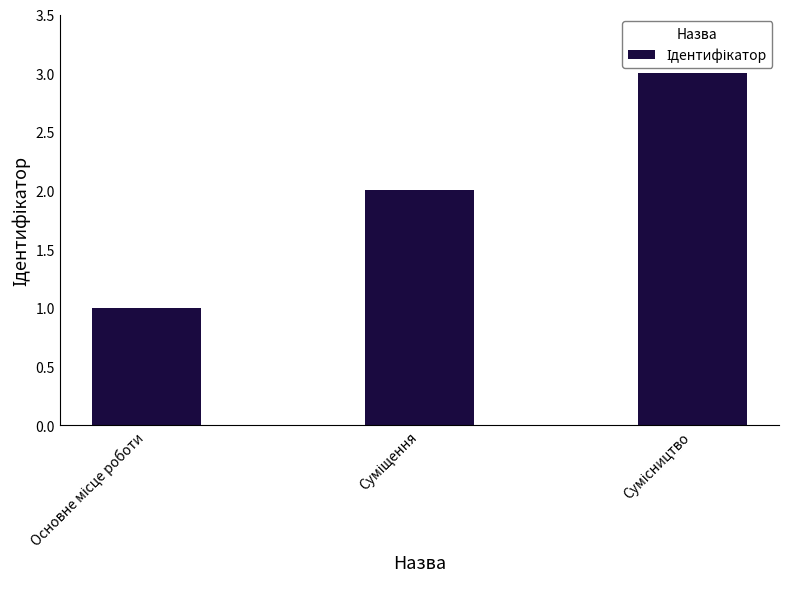

How many categories are shown in the chart?

3